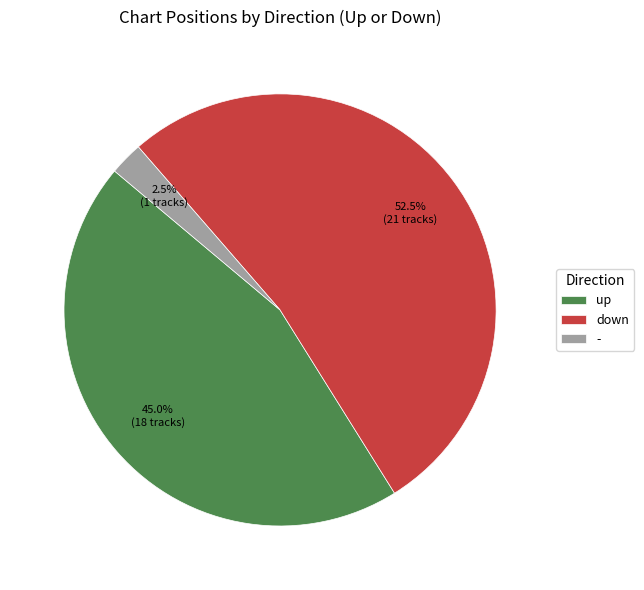

Is there a majority slice in this chart?

Yes